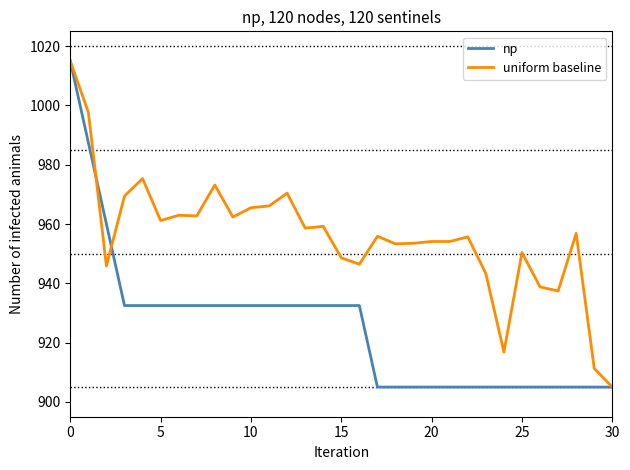

What is the lowest value of the np series?

905.0